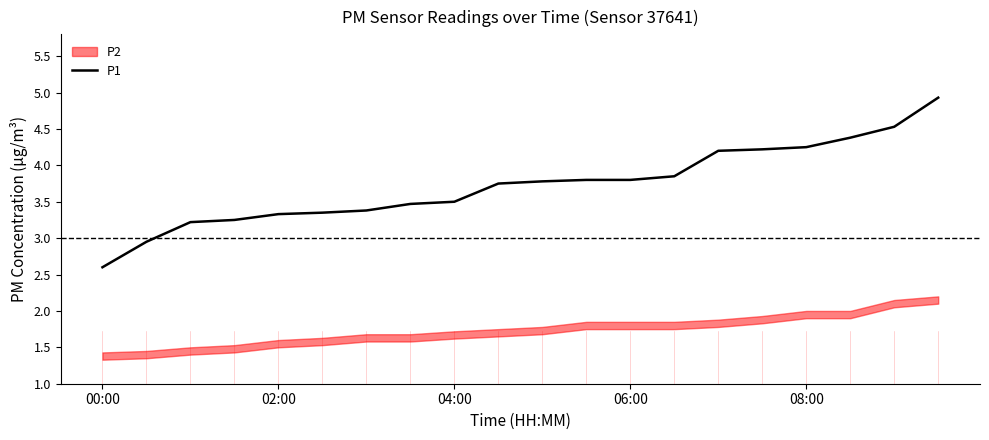

The P1 series shows 2.6 at 00:00. True or false?

True